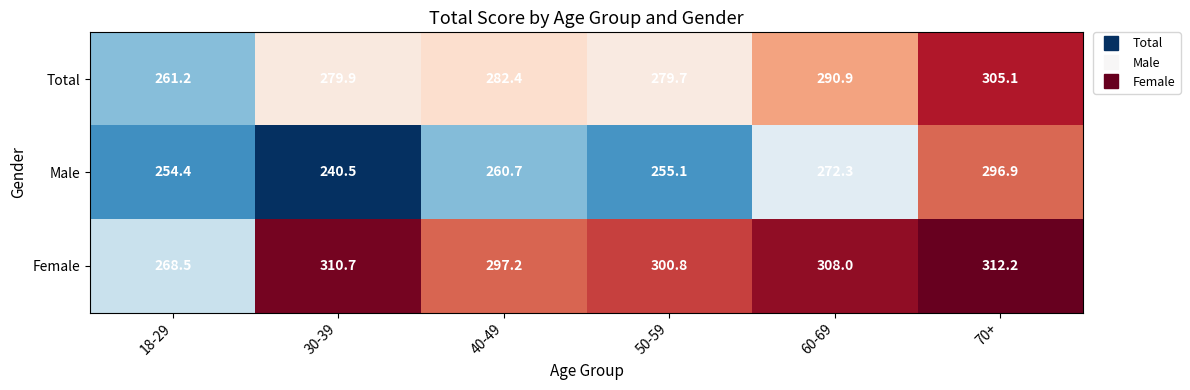

Where is Male nearest to the value 268?

60-69